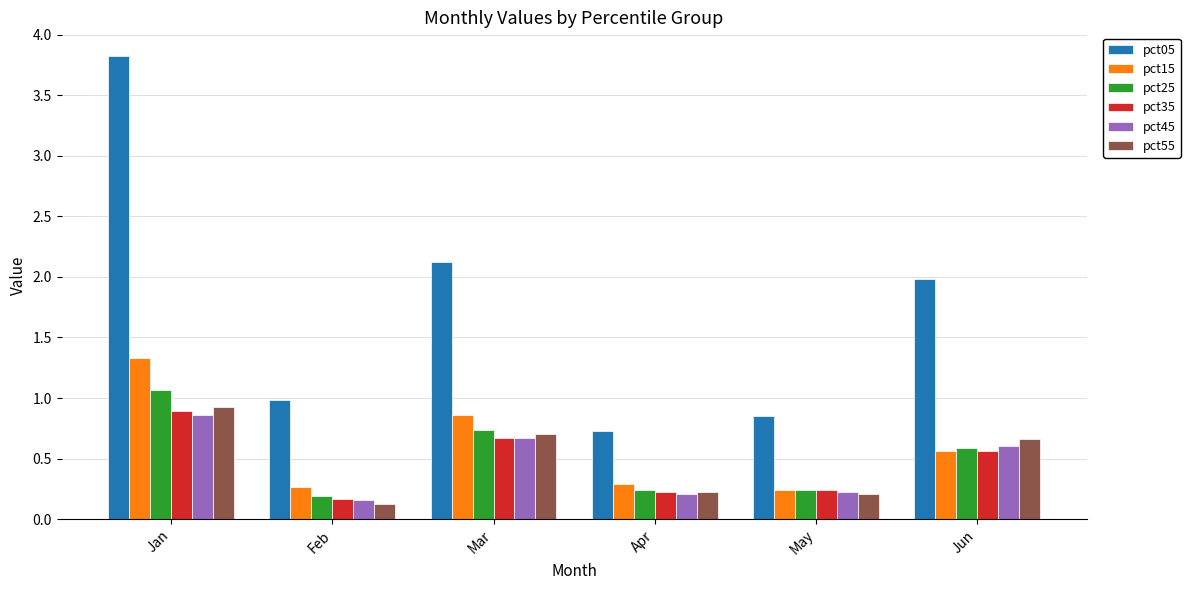

What is the greatest value displayed?

3.8